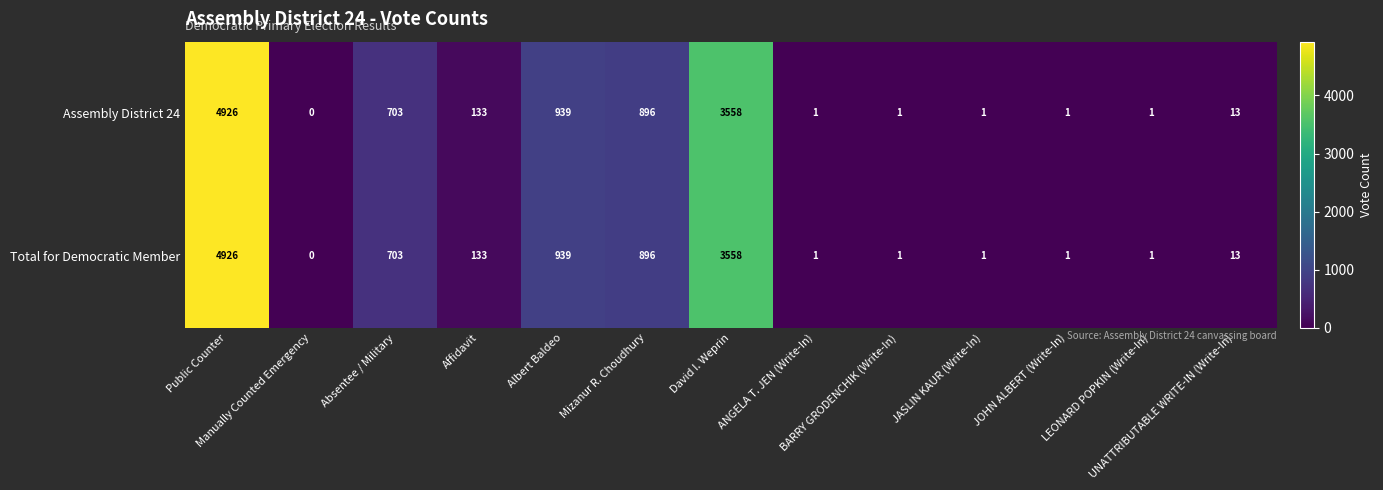

What is the greatest value displayed?

4926